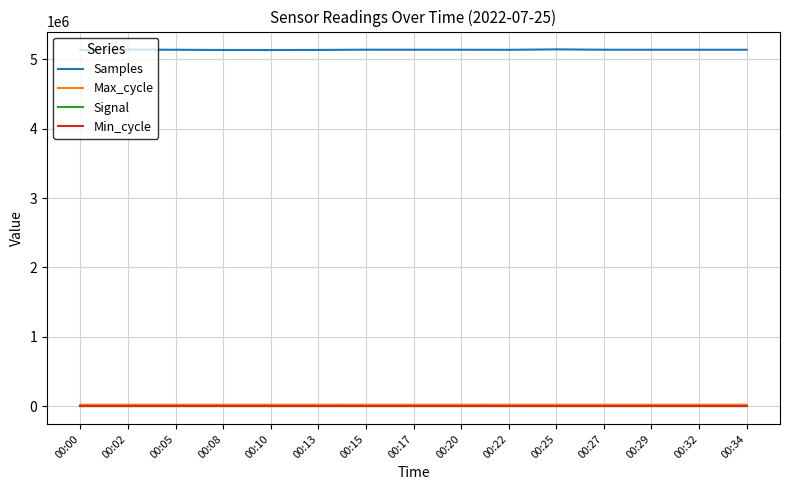

Which series has the largest total across all categories?

Samples